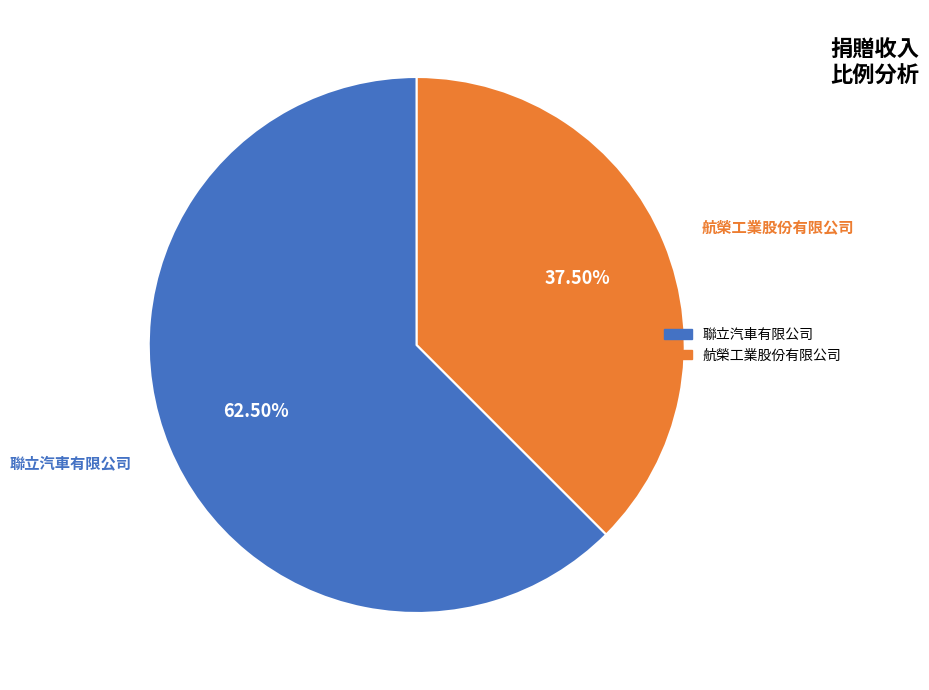

Which slice is the smallest?

航榮工業股份有限公司